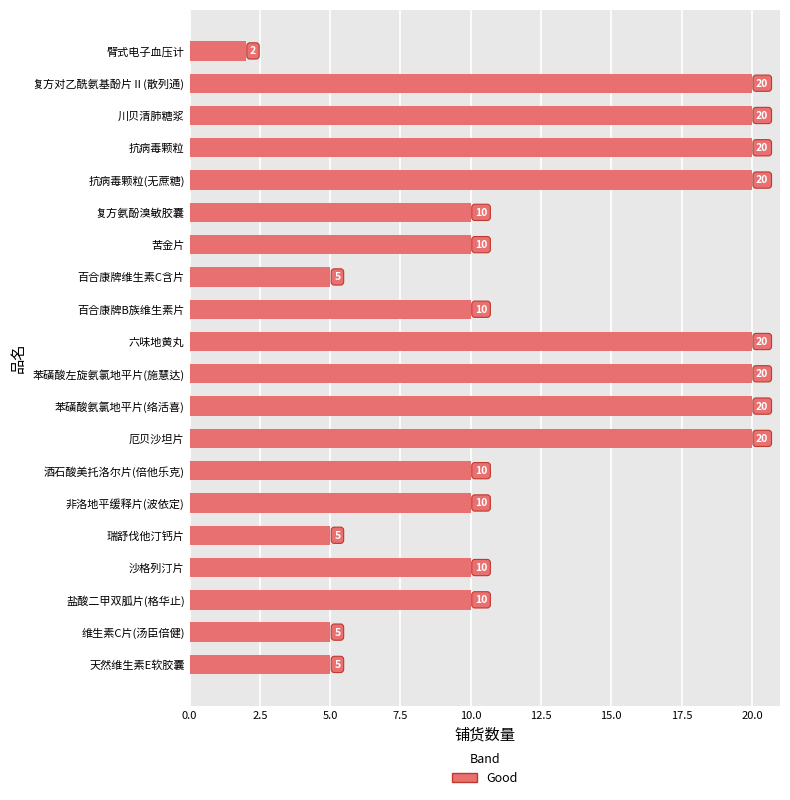

True or false: the data shows 10 at 苦金片.

True